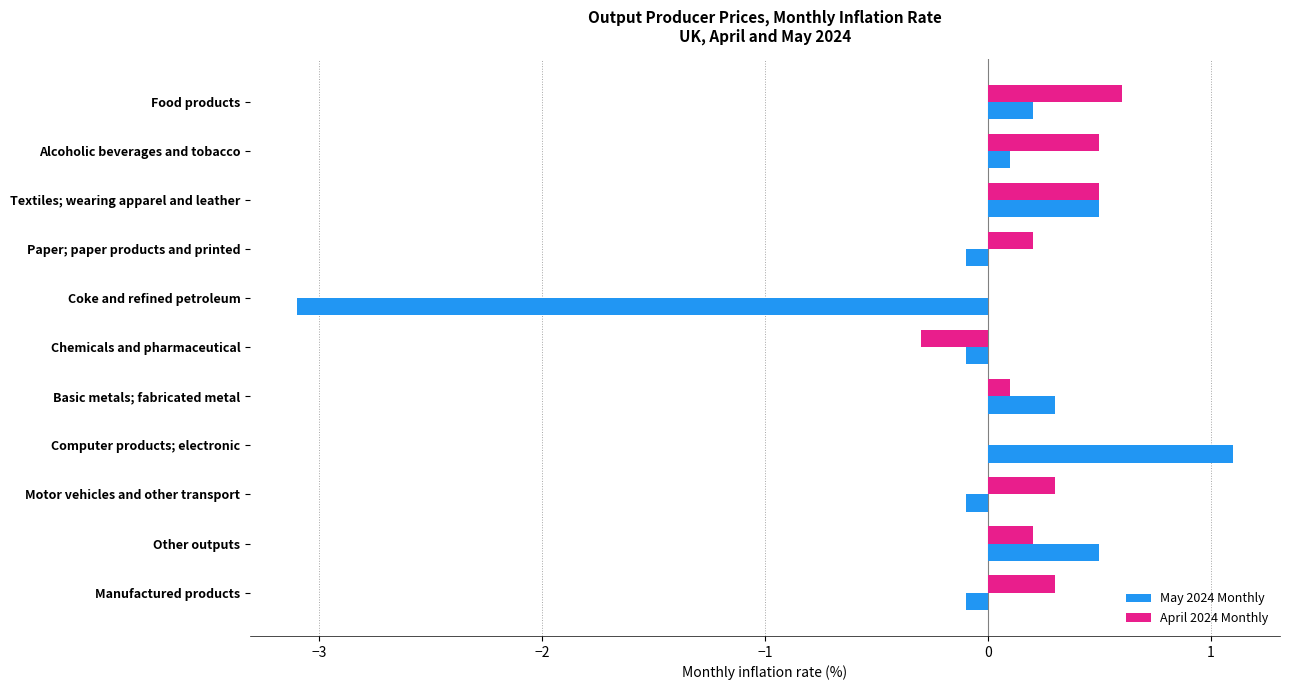

What is the sum of all April 2024 Monthly values?

2.4